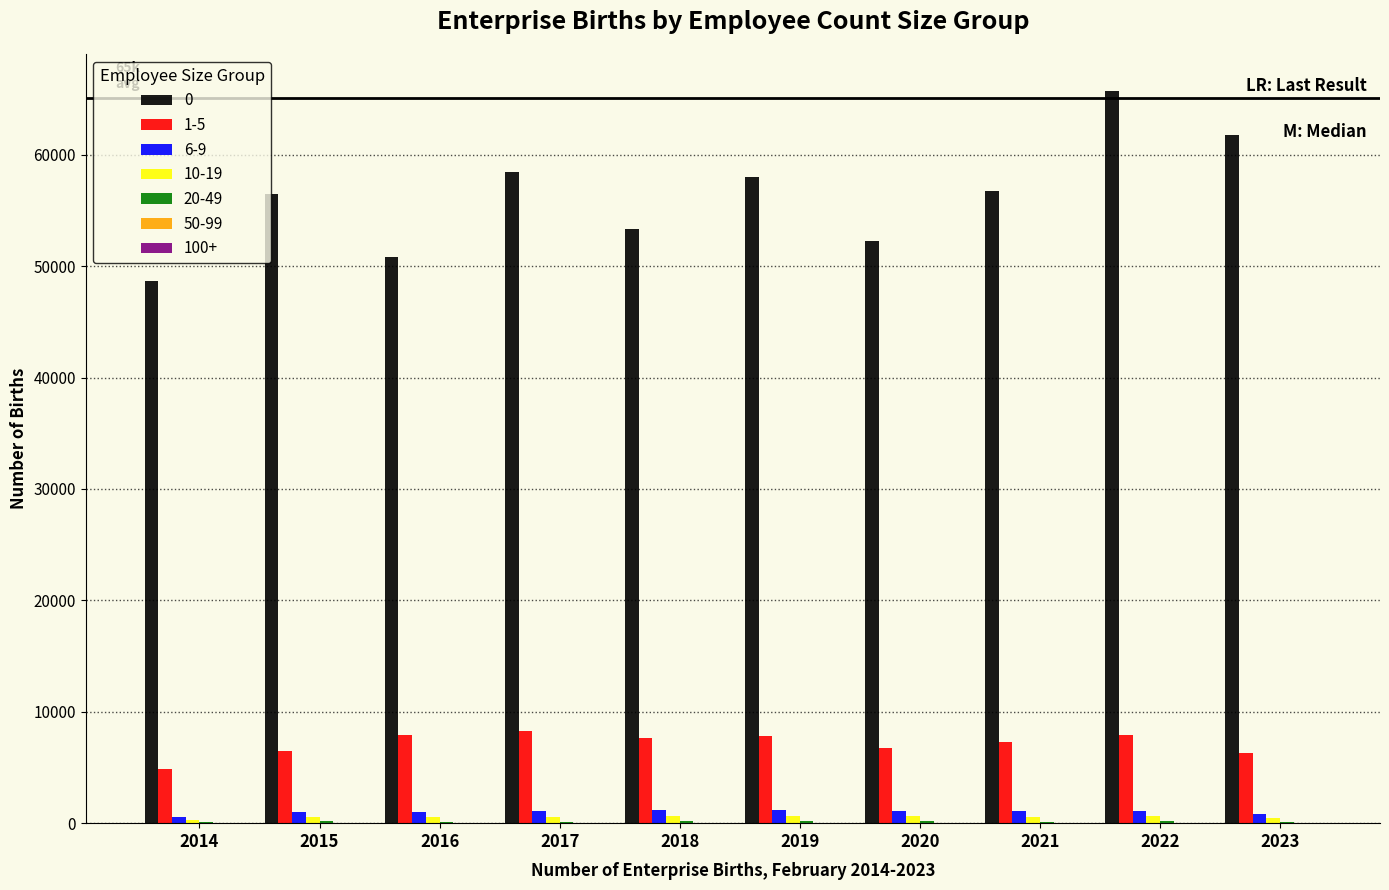

Is it true that 1-5 equals 2651 at 2016?

False